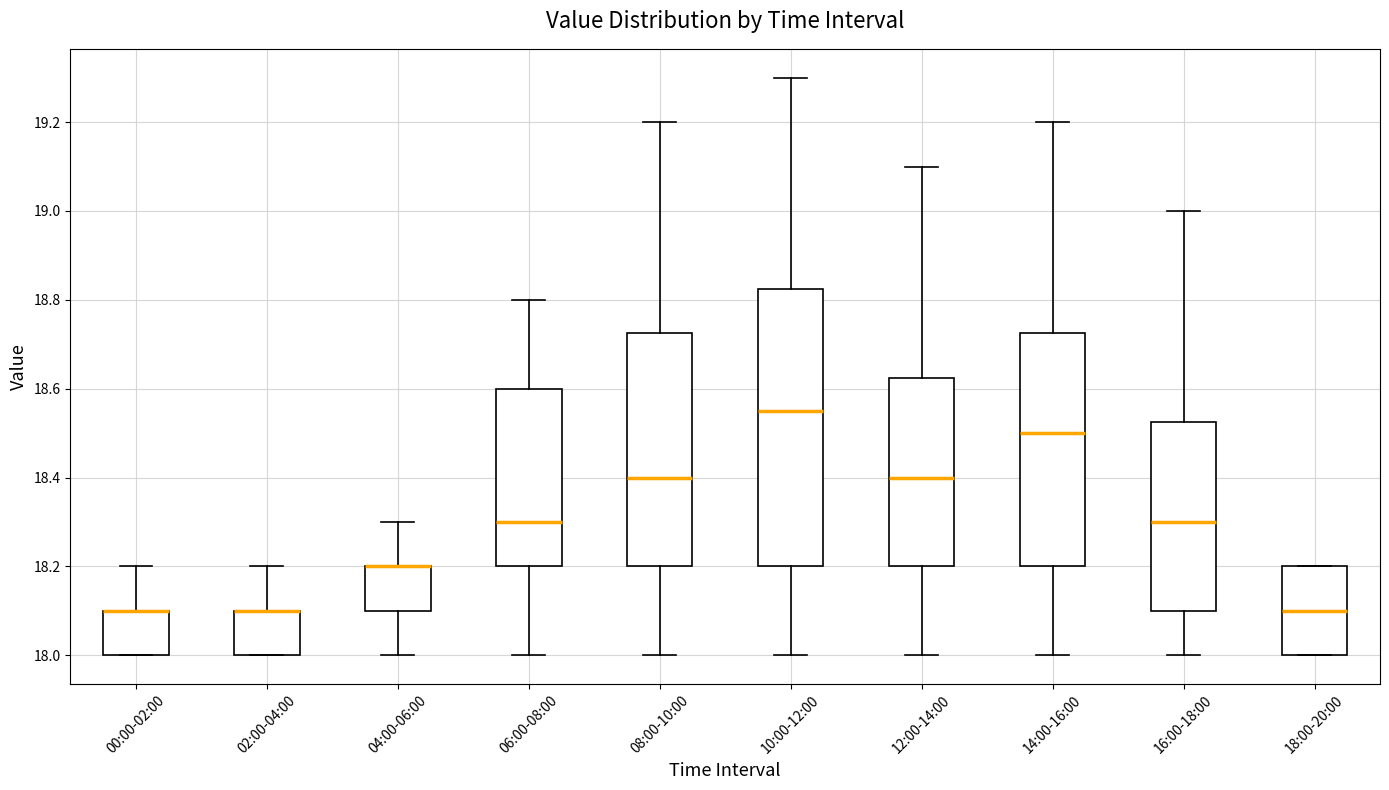

Reading left to right, transcribe this box plot: for each box, give where its median line is, the range the box spans, and where its two whiskers end, as read against the y-axis. The values are not printed on the chart, so give them approximately, as read against the axis.

00:00-02:00: median 18.10 (drawn on the box's upper edge), box 18.00 to 18.10, whiskers 18.00 to 18.20
02:00-04:00: median 18.10 (drawn on the box's upper edge), box 18.00 to 18.10, whiskers 18.00 to 18.20
04:00-06:00: median 18.20 (drawn on the box's upper edge), box 18.10 to 18.20, whiskers 18.00 to 18.30
06:00-08:00: median 18.30, box 18.20 to 18.60, whiskers 18.00 to 18.80
08:00-10:00: median 18.40, box 18.20 to 18.72, whiskers 18.00 to 19.20
10:00-12:00: median 18.56, box 18.20 to 18.82, whiskers 18.00 to 19.30
12:00-14:00: median 18.40, box 18.20 to 18.62, whiskers 18.00 to 19.10
14:00-16:00: median 18.50, box 18.20 to 18.72, whiskers 18.00 to 19.20
16:00-18:00: median 18.30, box 18.10 to 18.52, whiskers 18.00 to 19.00
18:00-20:00: median 18.10, box 18.00 to 18.20, whiskers 18.00 to 18.20